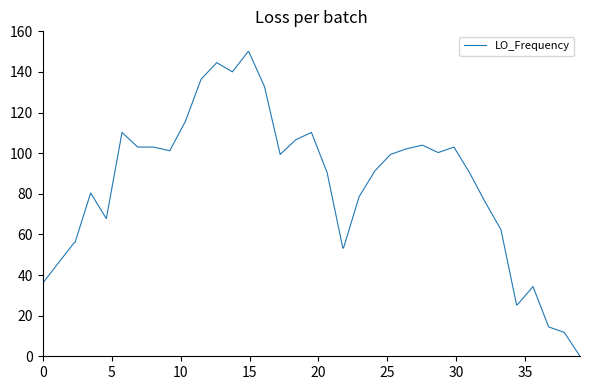

Does the chart display data point markers on the line(s)?

No